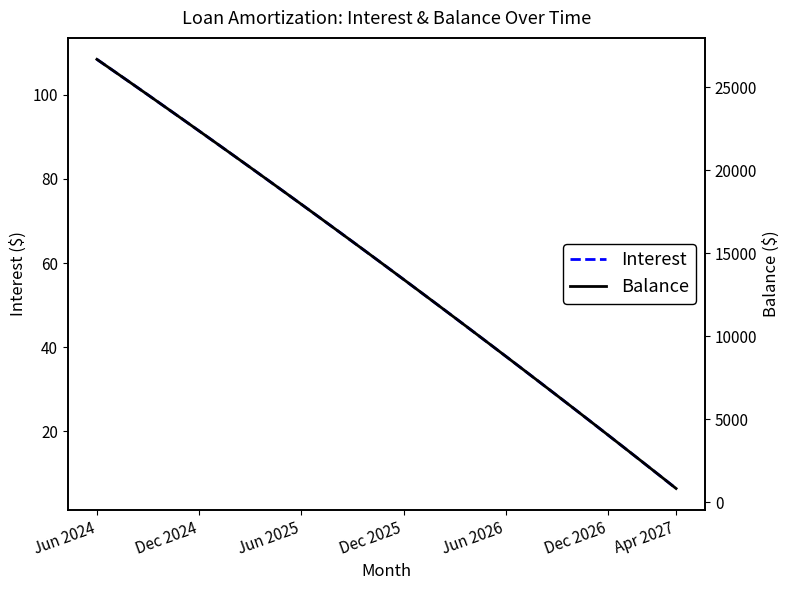

The Balance series shows 26469.8 at 11. True or false?

False